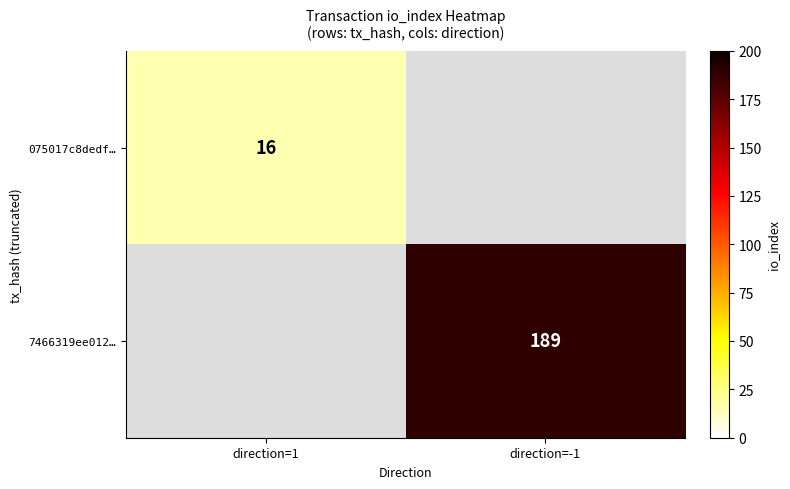

The 075017c8dedf… series shows 16 at direction=1. True or false?

True